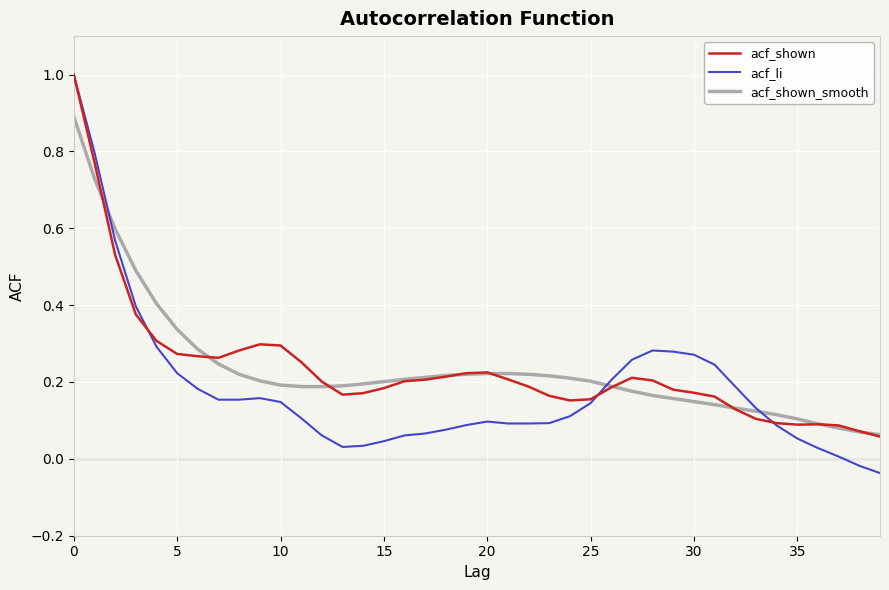

What is the greatest value displayed?

1.0